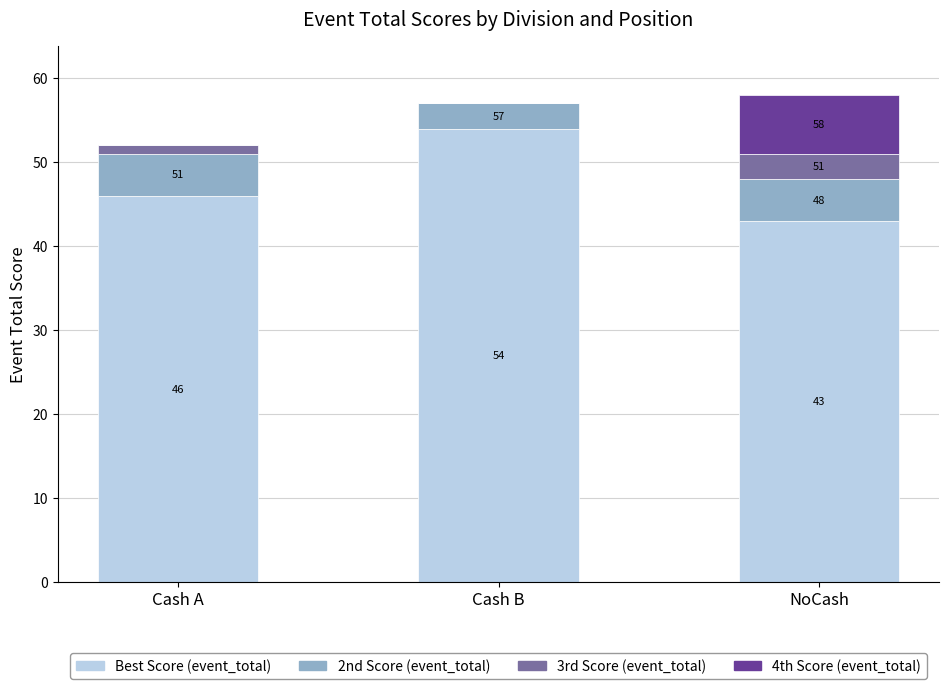

What is the highest value of the Best Score (event_total) series?

54